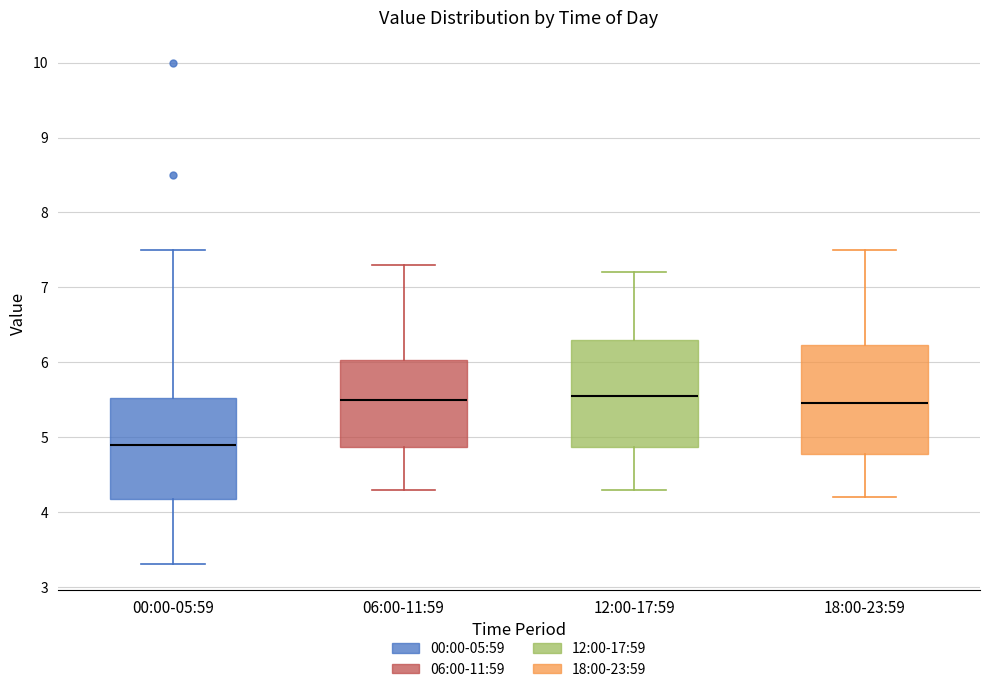

Where is the upper edge of the box for 12:00-17:59 on the y-axis? The values are not printed on the chart, so give them approximately, as read against the axis.

6.3